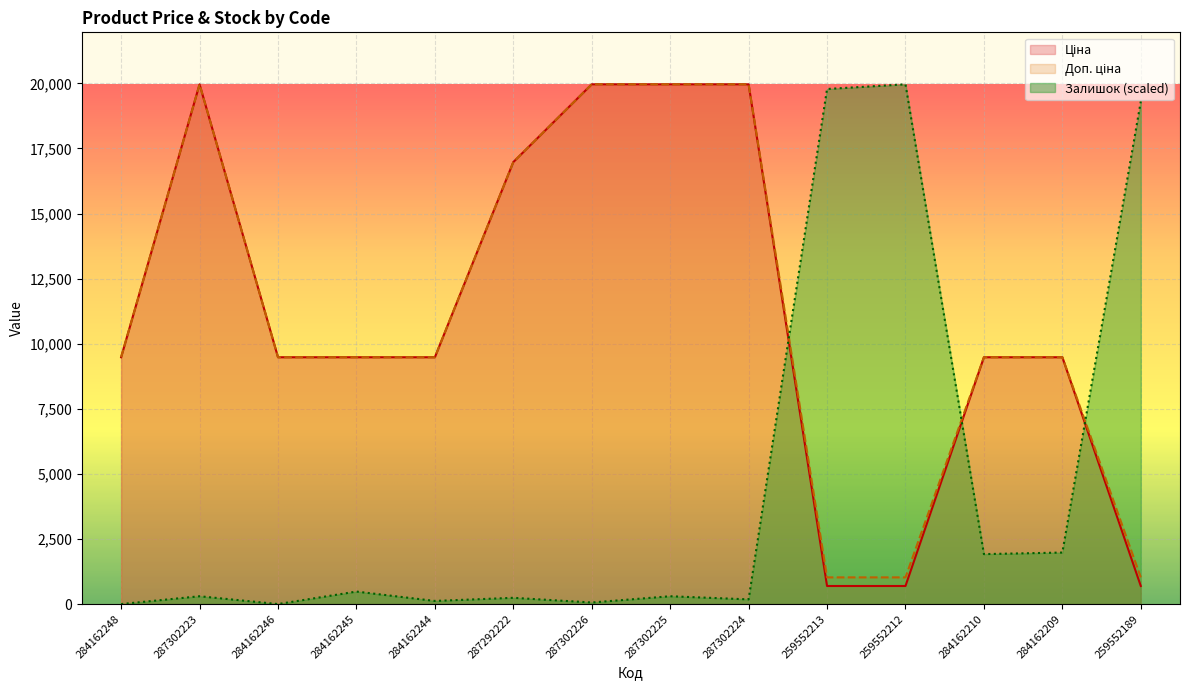

Which series has the largest total across all categories?

Доп. ціна